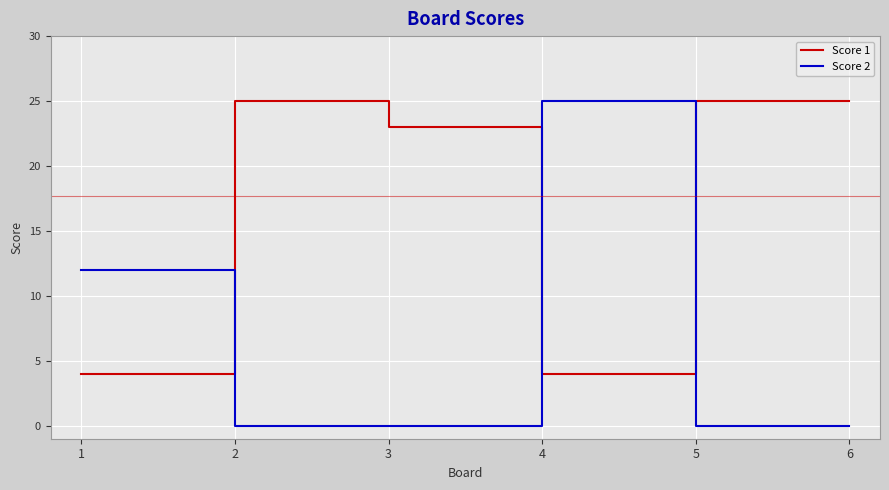

True or false: Score 1 has a value of 1 at 4.

False